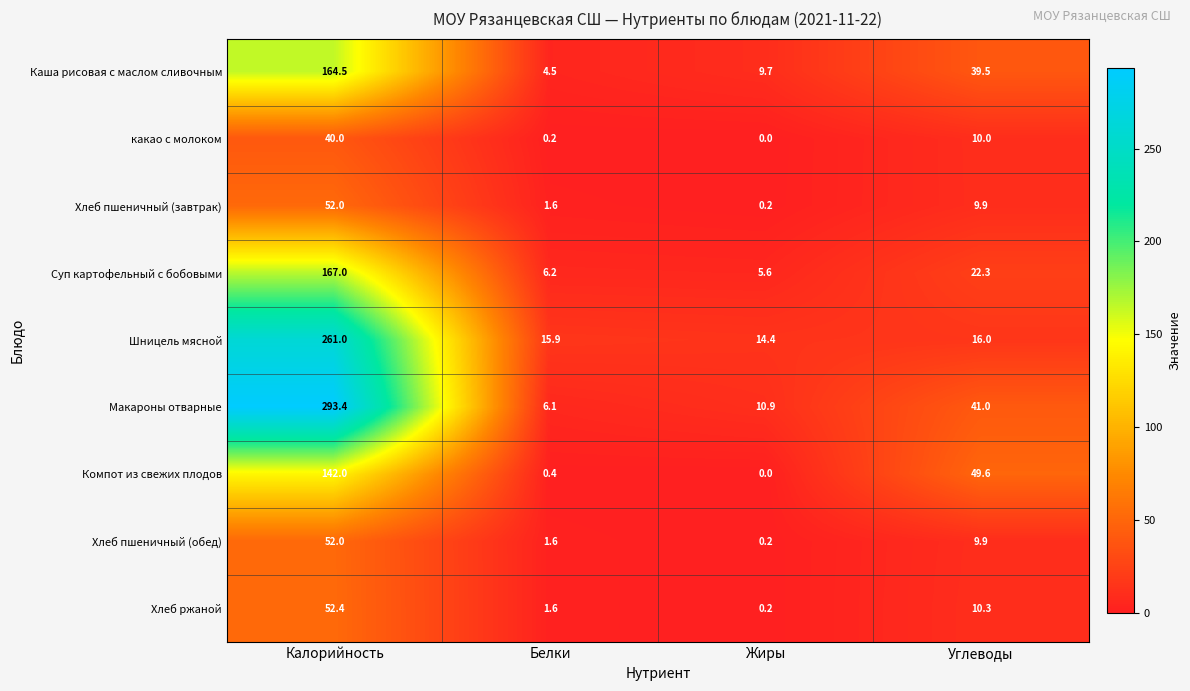

The Компот из свежих плодов series shows 0.1 at Белки. True or false?

False